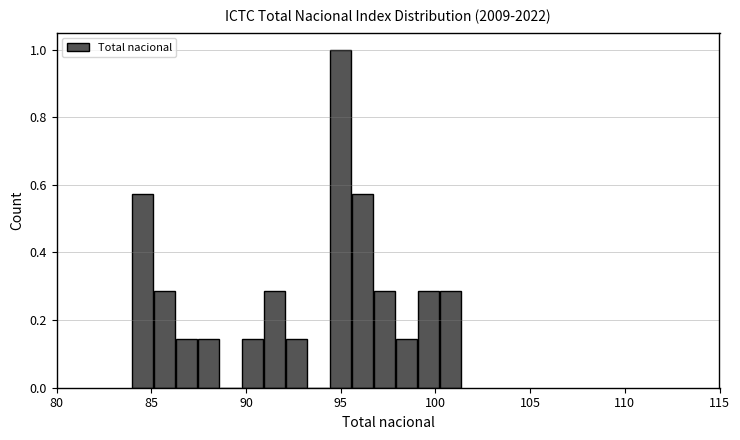

Read against the x-axis, roughly where is the centre of the tallest bar?

95.0